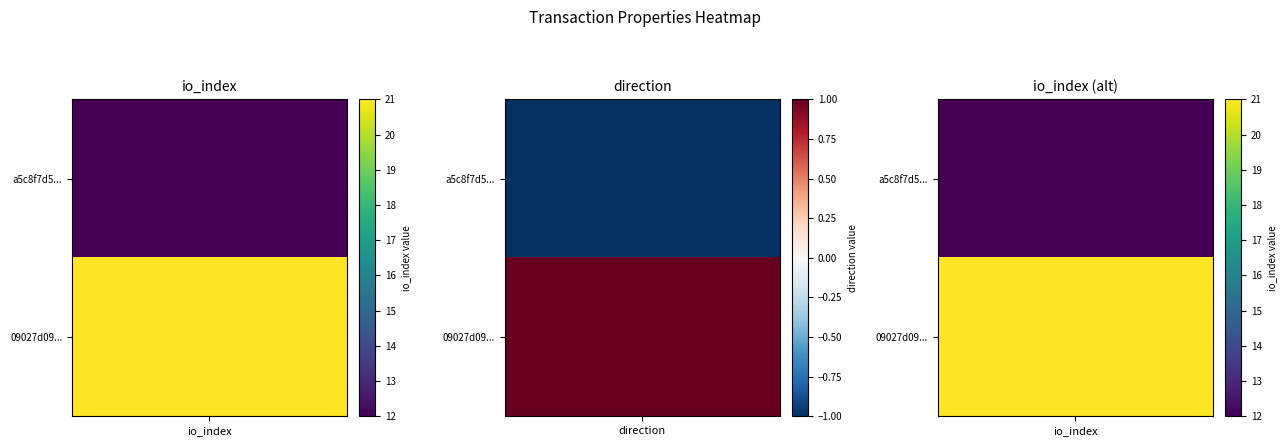

Is it true that a5c8f7d58524ee8c7e05131d57f6204ea9422c1 equals 12 at 1?

True